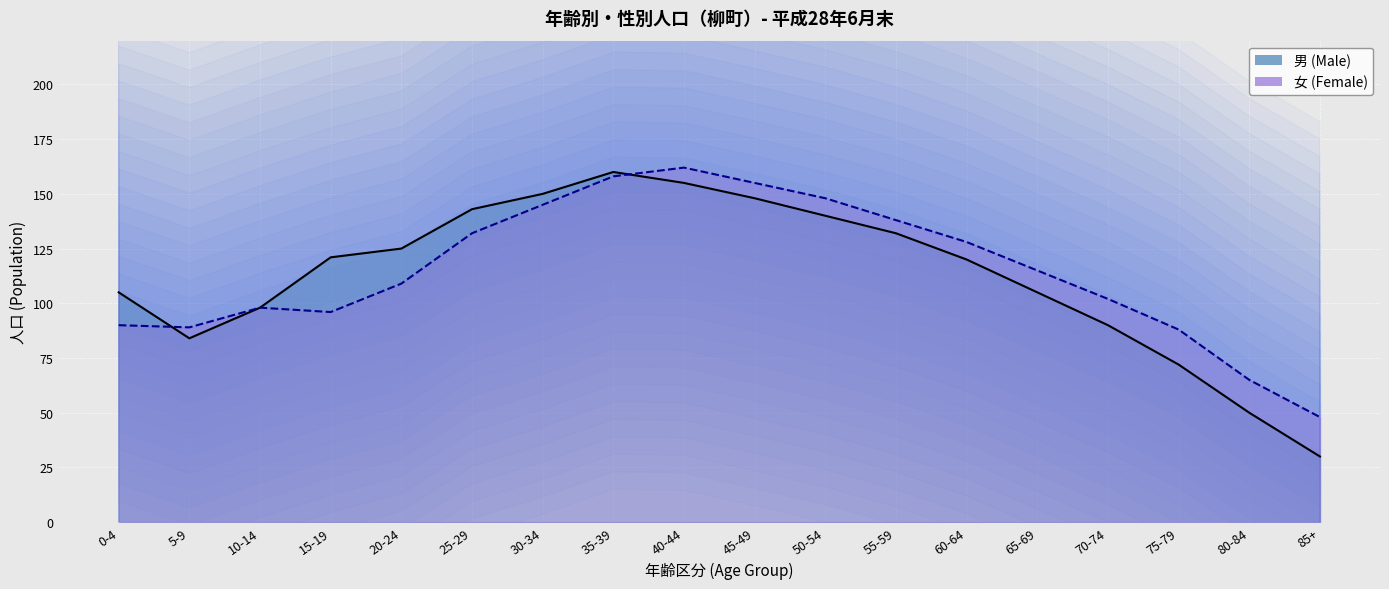

What are all the series names shown in the legend?

男 (Male), 女 (Female)